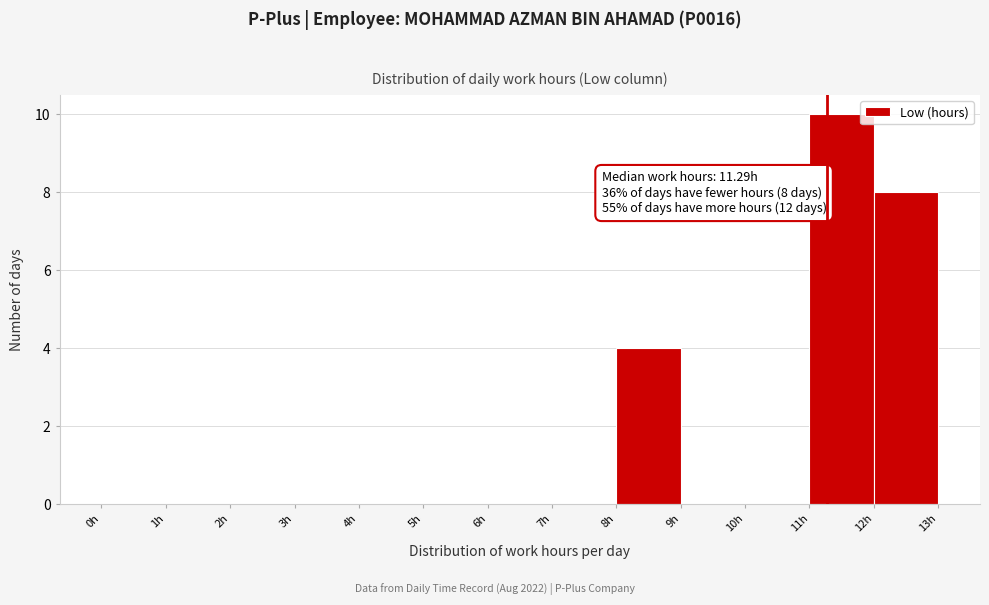

Over which range of the x-axis is the bar tallest?

11 to 12